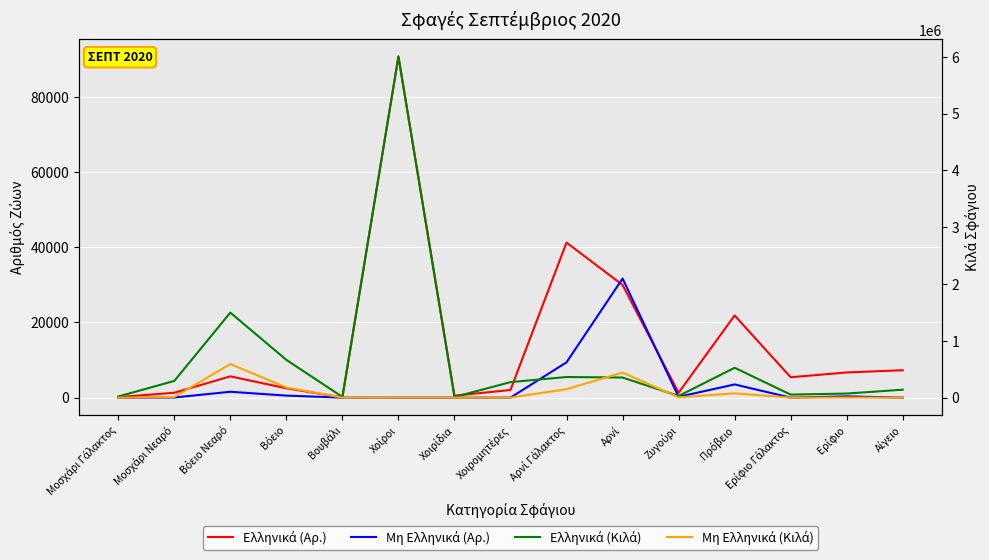

Reading right to left, transcribe all the data shown in this chart.

Ελληνικά (Αρ.): 7289	6704	5426	21860	1295	29985	41266	2029	537	90760	55	2490	5663	1295	148
Μη Ελληνικά (Αρ.): 1	338	0	3512	216	31691	9393	3	0	0	1	540	1563	38	1
Ελληνικά (Κιλά): 139919	71989	53342	525711	29093	354041	363290	273497	11210	6004851	12656	664943	1496460	294133	20033
Μη Ελληνικά (Κιλά): 17	2395	0	75855	5015	441108	149516	451	0	0	530	178467	590831	11746	300